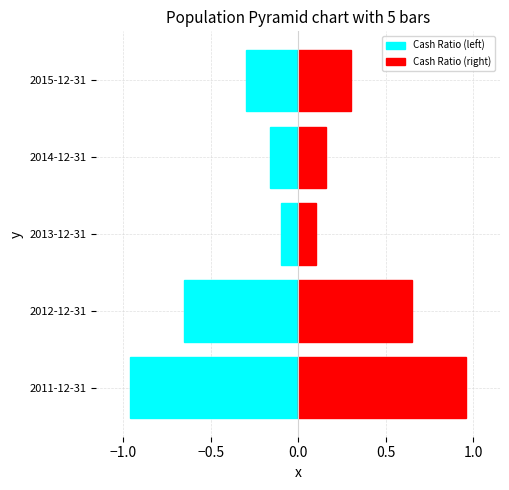

At 2014-12-31, list the series in order from largest to smallest.

Cash Ratio (right), Cash Ratio (left)